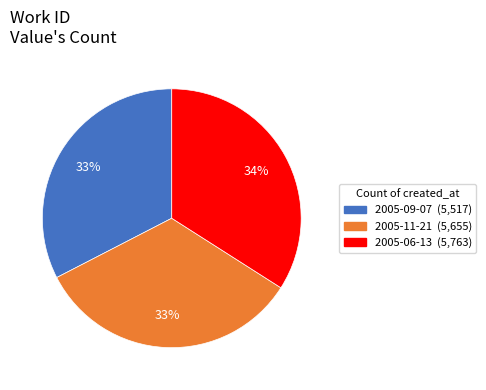

Is there any slice that represents more than half of the pie?

No